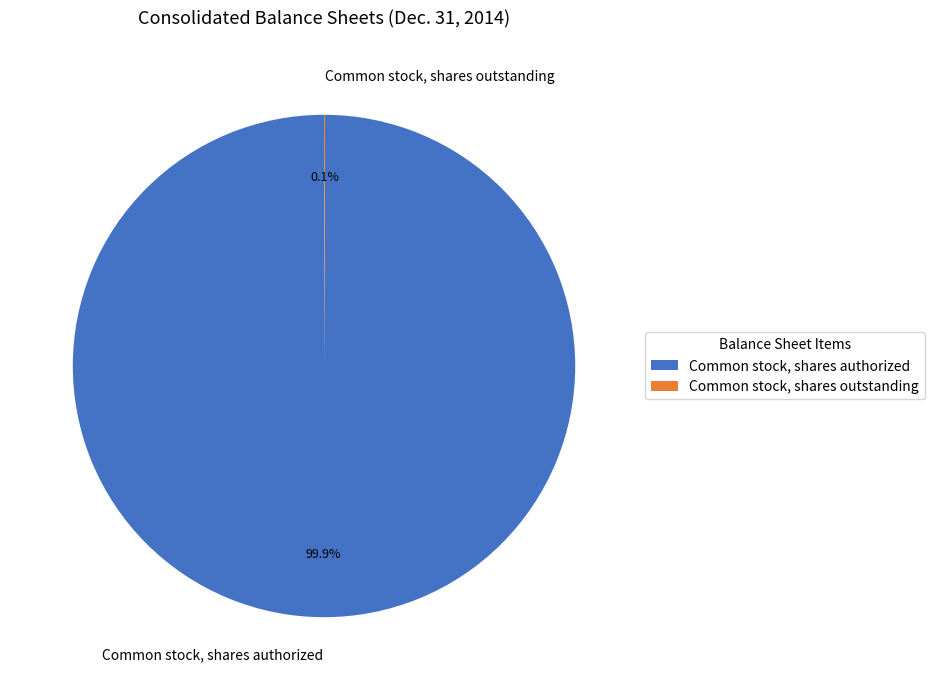

Which category has the biggest portion of the pie?

Common stock, shares authorized